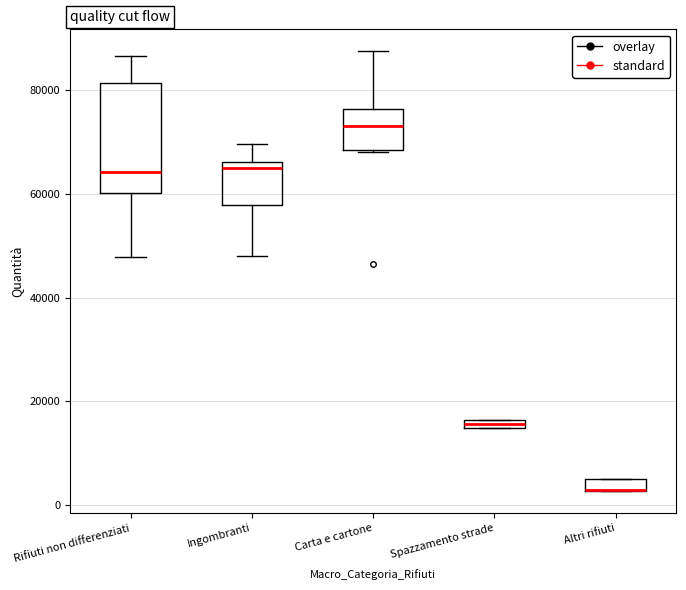

Comparing the boxes themselves (not the whiskers), which one is the tallest?

Rifiuti non differenziati